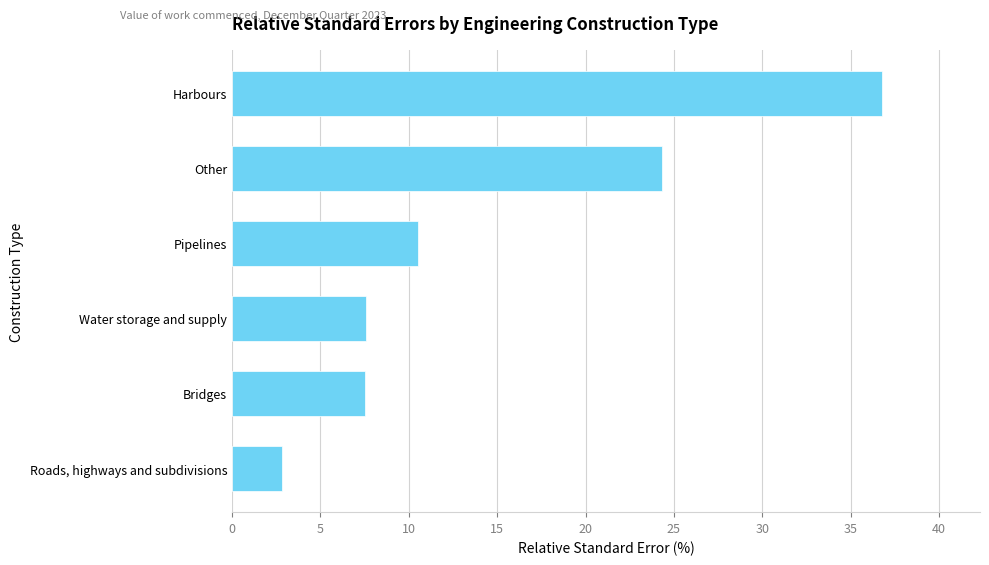

True or false: the data shows 2.8 at Roads, highways and subdivisions.

True